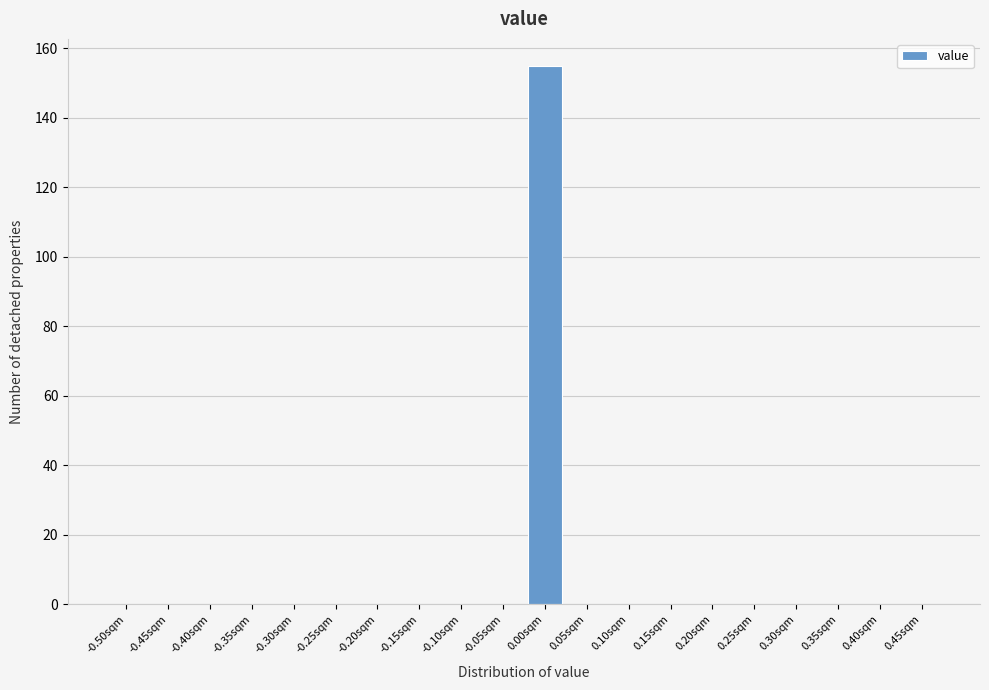

Reading left to right, list all the values displayed in this chart.

-0.50sqm=0	-0.45sqm=0	-0.40sqm=0	-0.35sqm=0	-0.30sqm=0	-0.25sqm=0	-0.20sqm=0	-0.15sqm=0	-0.10sqm=0	-0.05sqm=0	0.00sqm=155	0.05sqm=0	0.10sqm=0	0.15sqm=0	0.20sqm=0	0.25sqm=0	0.30sqm=0	0.35sqm=0	0.40sqm=0	0.45sqm=0